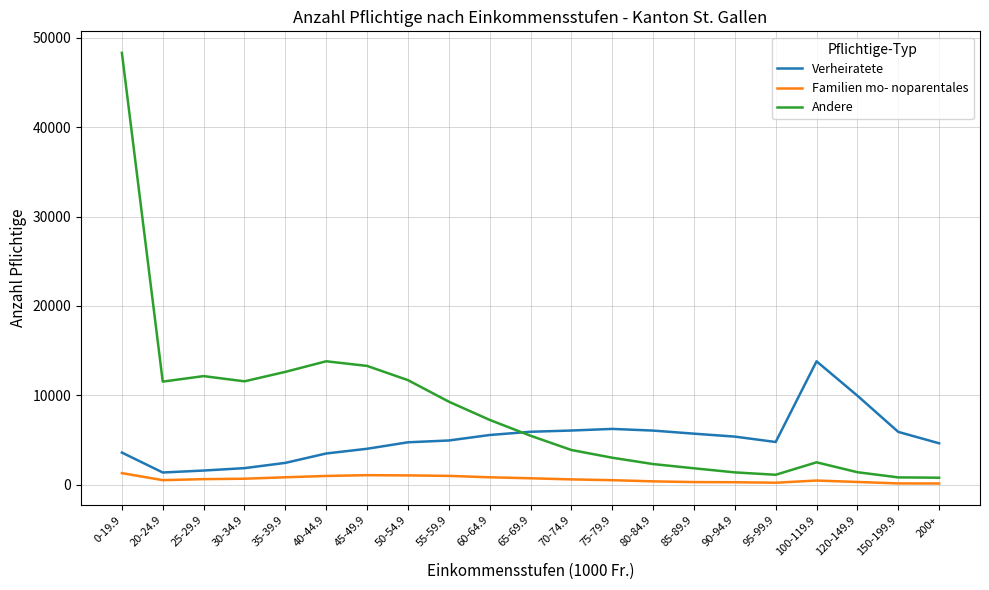

True or false: Familien mo- noparentales and Verheiratete intersect in this chart.

False